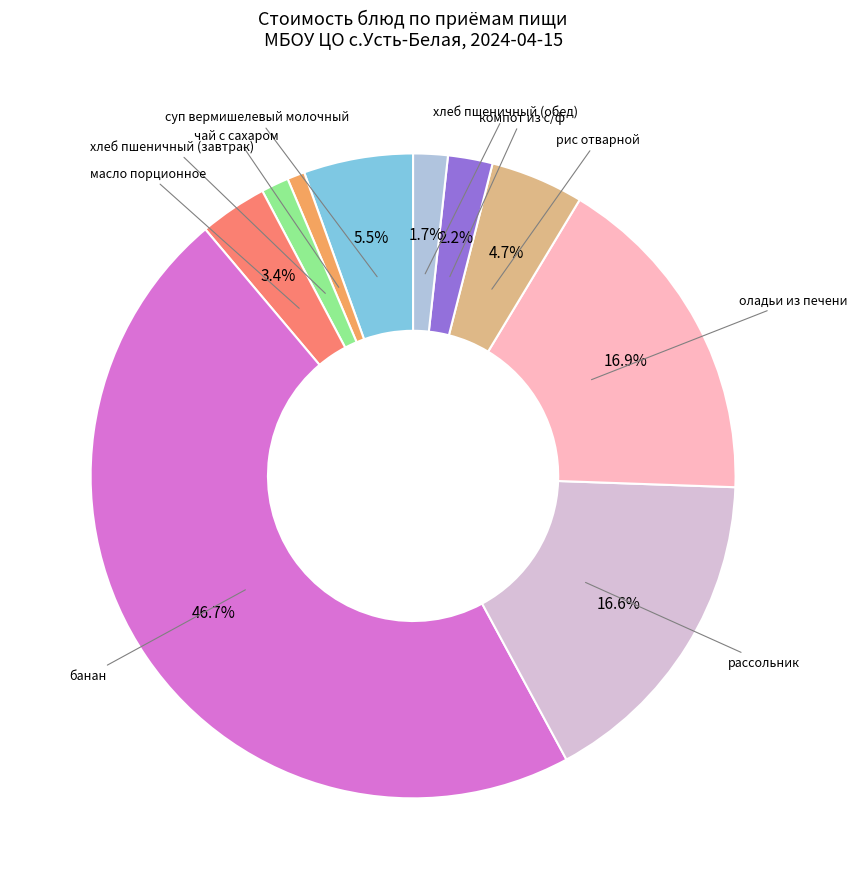

Does any single category account for the majority?

No